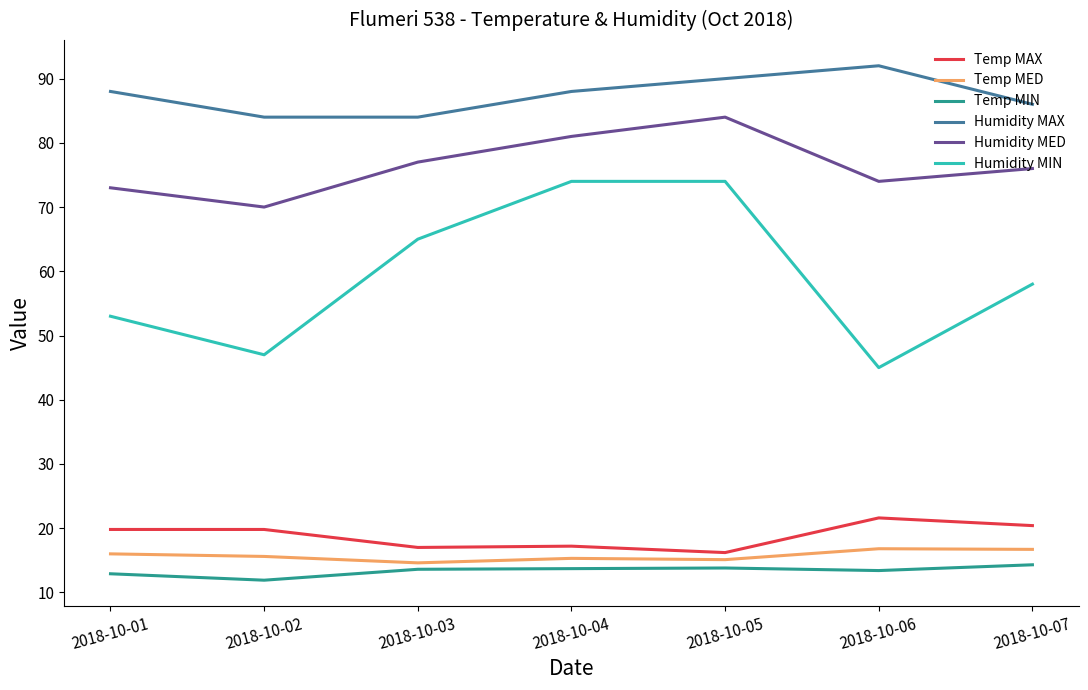

True or false: Humidity MAX and Temp MAX cross at least once.

False